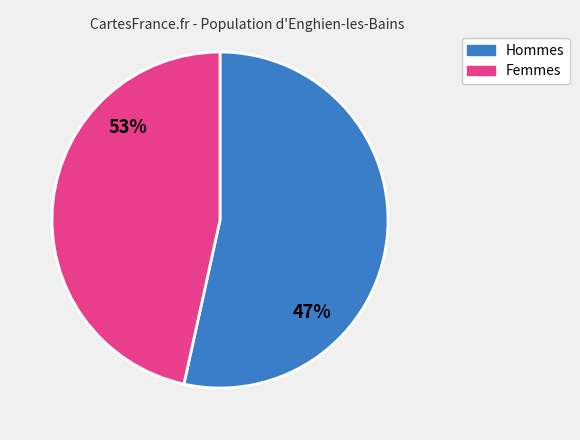

Combined, do 9 and 5 account for over 50%?

No